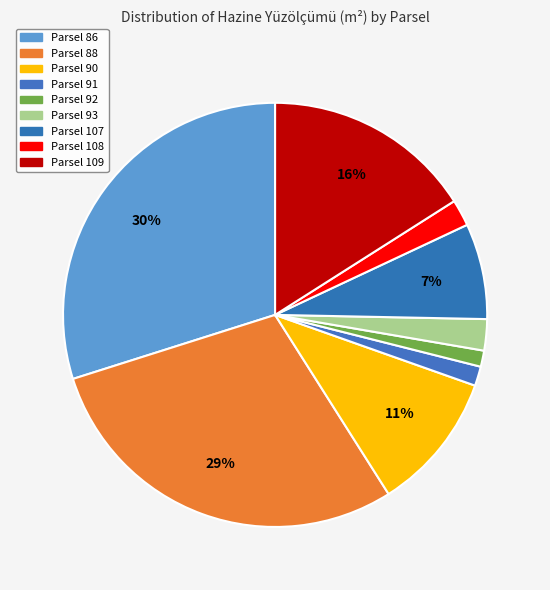

Count the number of slices in the pie.

9